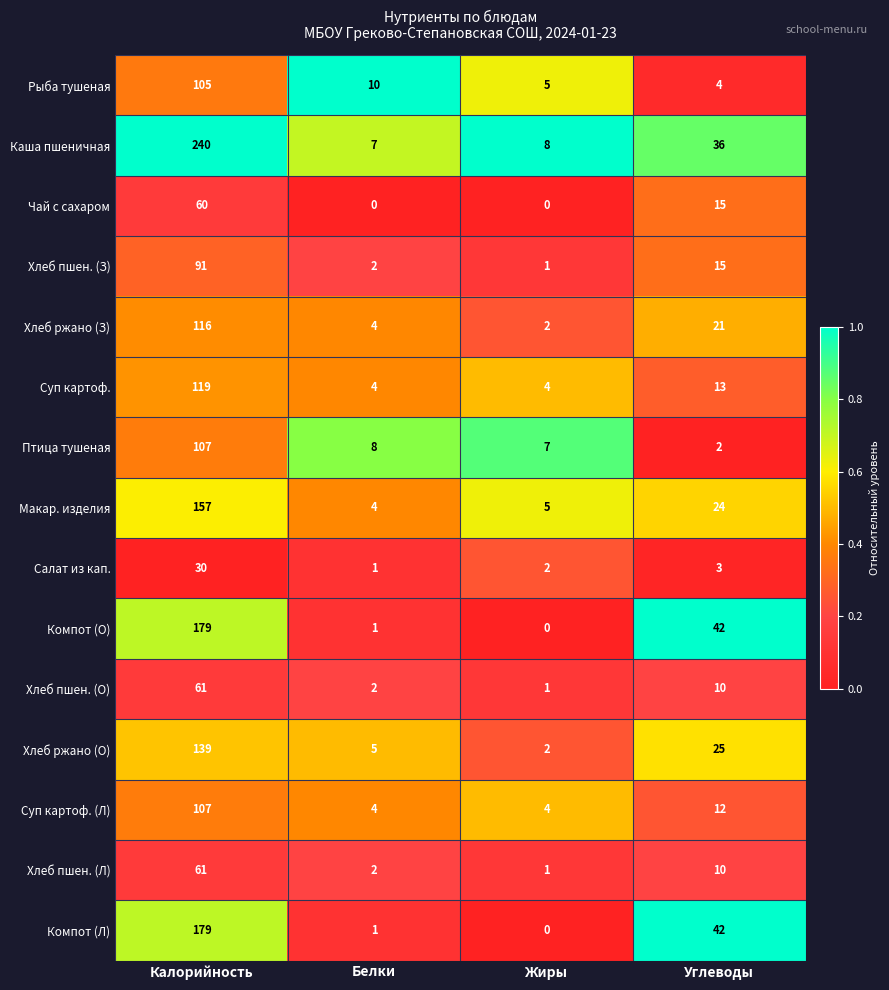

What is the difference between the Салат из кап. values at Белки and Калорийность?

29